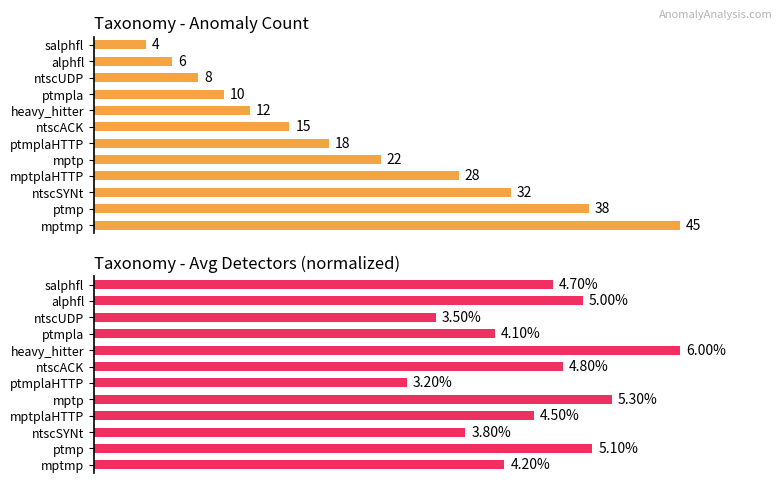

Which series changed the most between ntscSYNt and mptplaHTTP?

Count